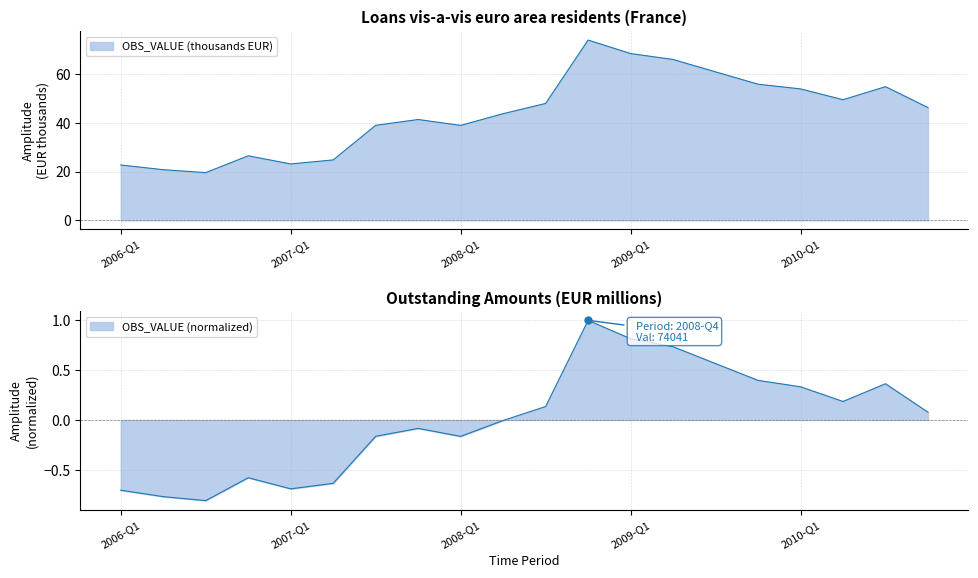

True or false: the data has more than 1 interior local peaks.

True